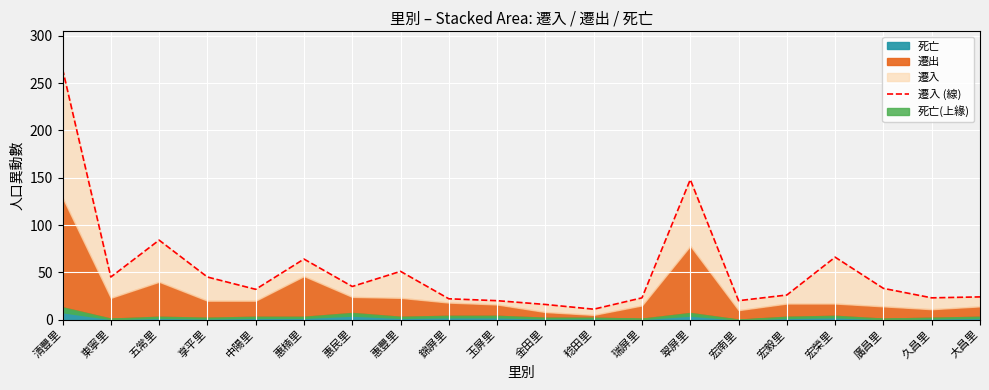

Which category has the highest value across all series?

清豐里